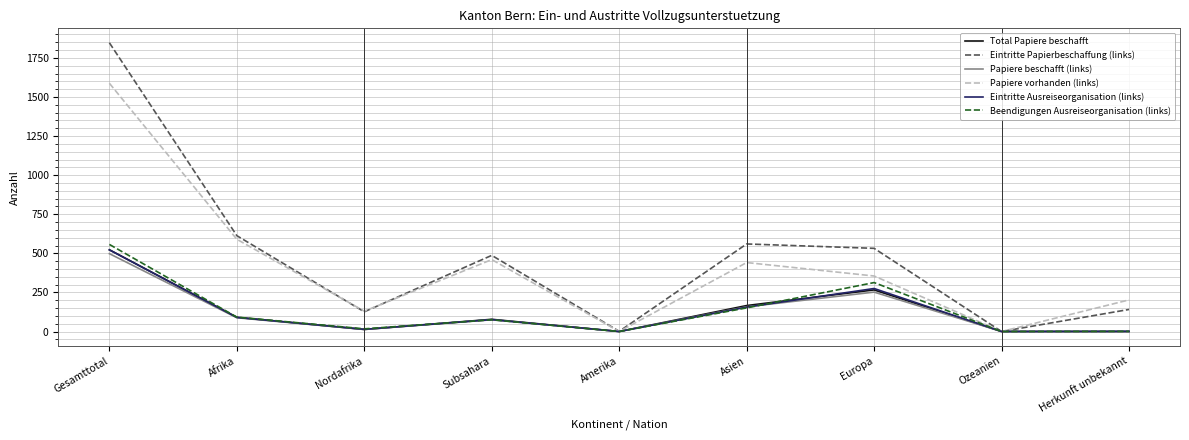

What is the difference between the Papiere vorhanden (links) values at Afrika and Europa?

235